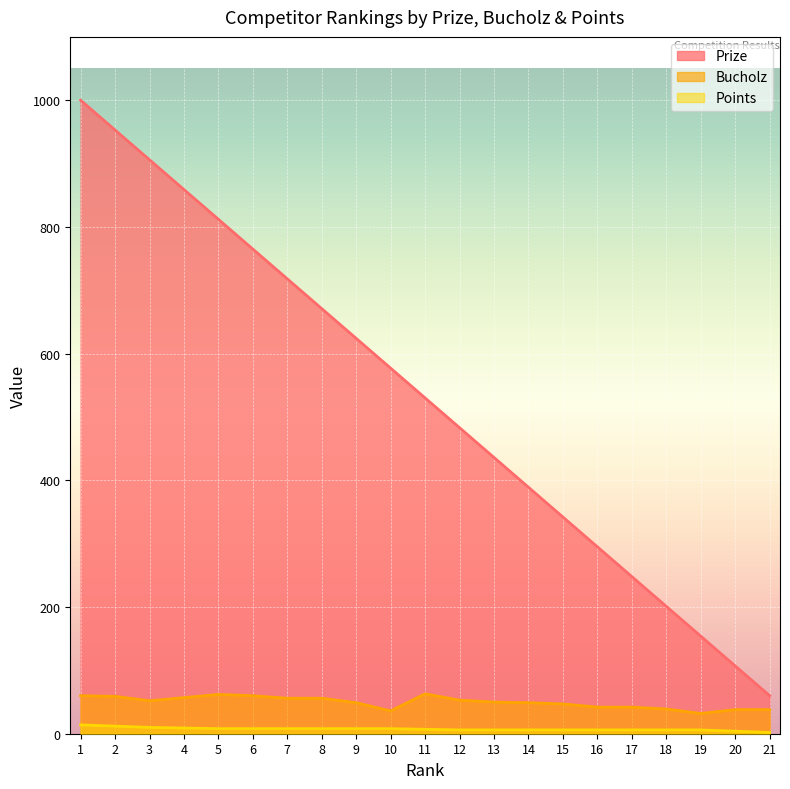

Is the value of Points at 21 greater than the value of Prize at 8?

No